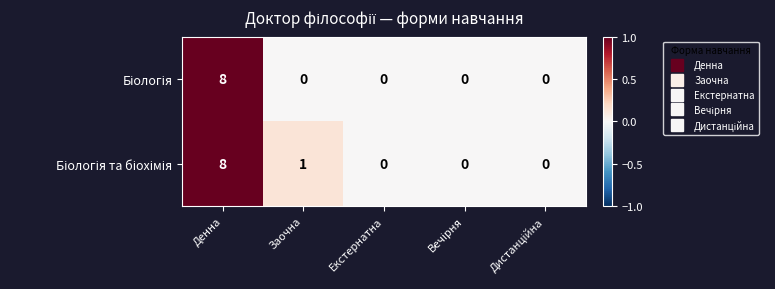

At which category is the sum across all series the highest?

Денна